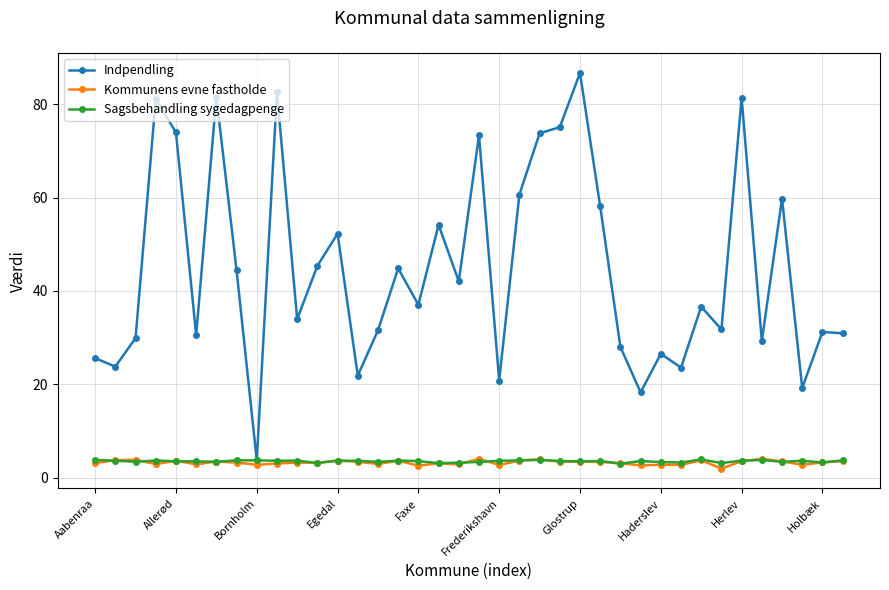

At how many categories does at least one series exceed 48?

14